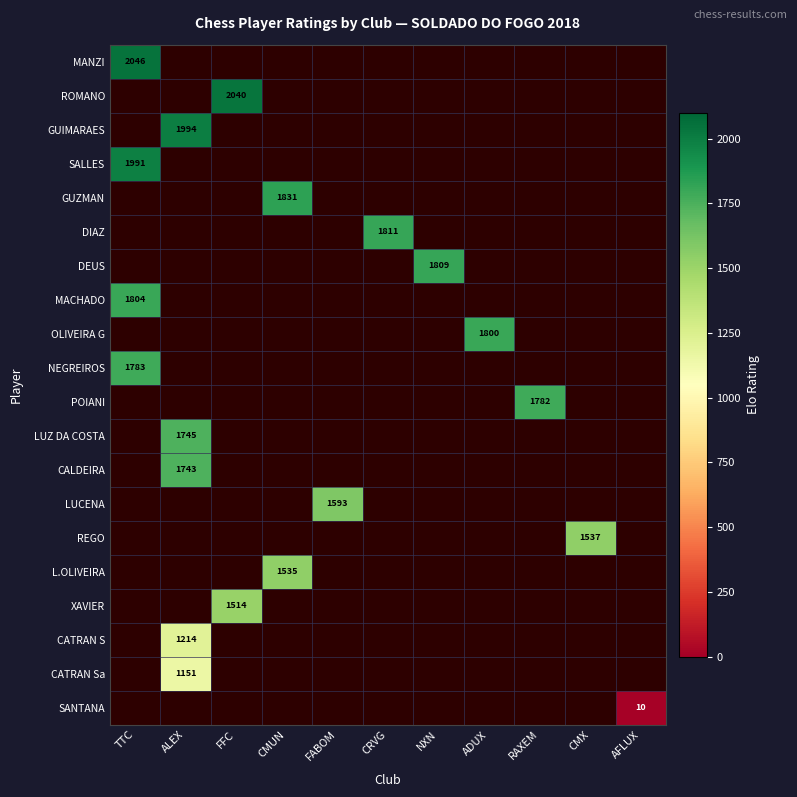

How many categories are shown in the chart?

11